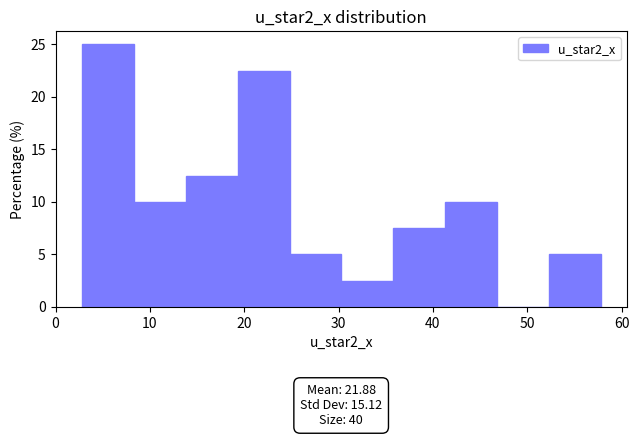

Which range on the x-axis has the tallest bar?

3 to 8